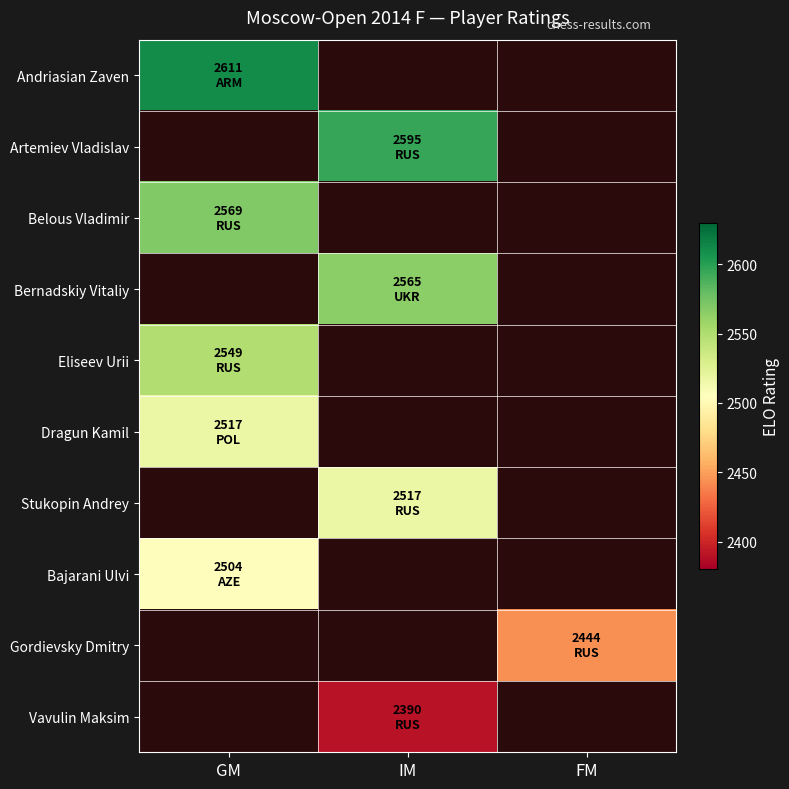

Which category has the highest value in the Bajarani Ulvi series?

GM